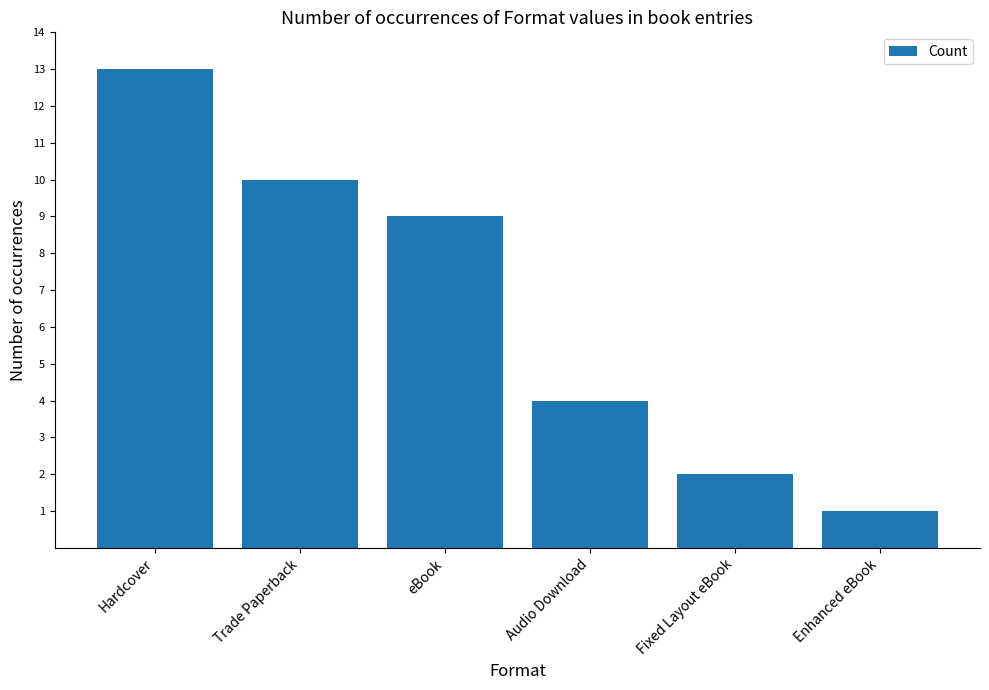

Reading left to right, transcribe all the data shown in this chart.

Hardcover=13	Trade Paperback=10	eBook=9	Audio Download=4	Fixed Layout eBook=2	Enhanced eBook=1